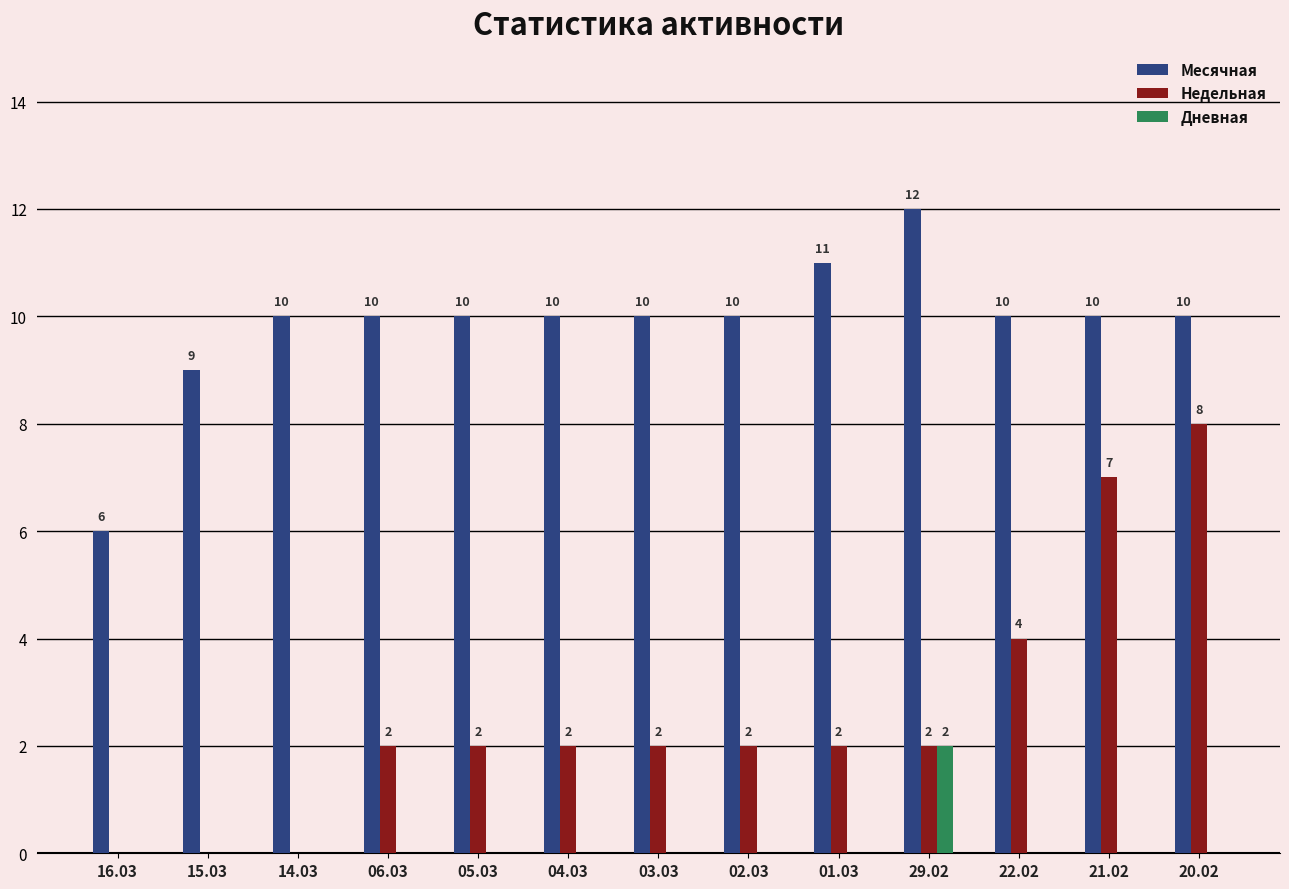

Count the number of categories in the chart.

13